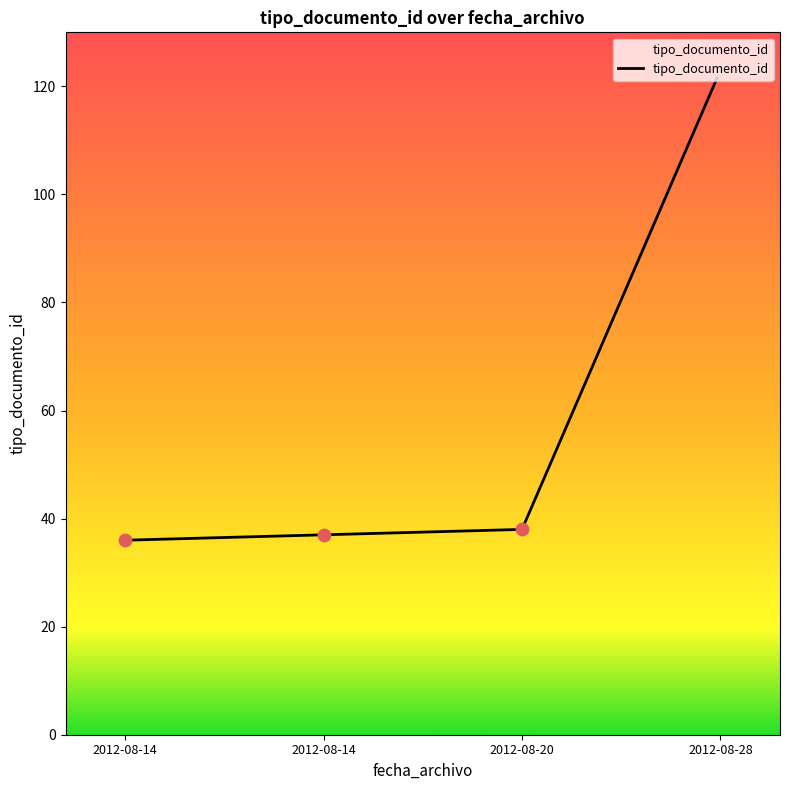

Approximately how many times larger is the value at 2012-08-20 compared to 2012-08-14?

1.1